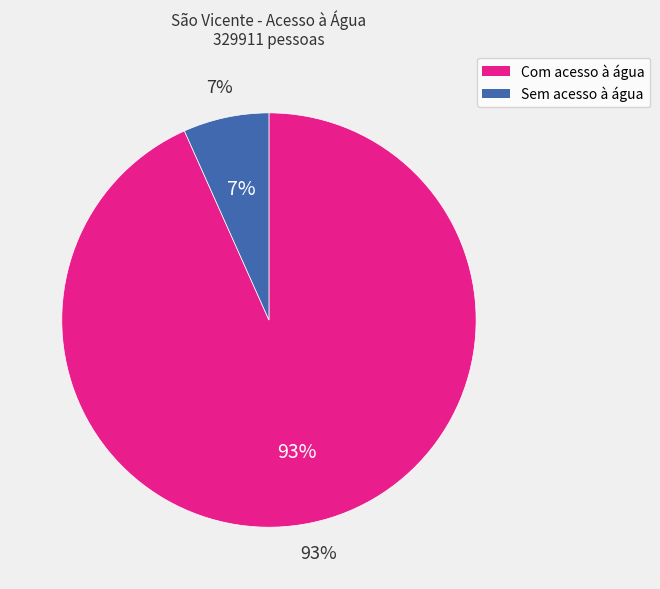

Rank the categories by value from lowest to highest.

Sem acesso à água, Com acesso à água